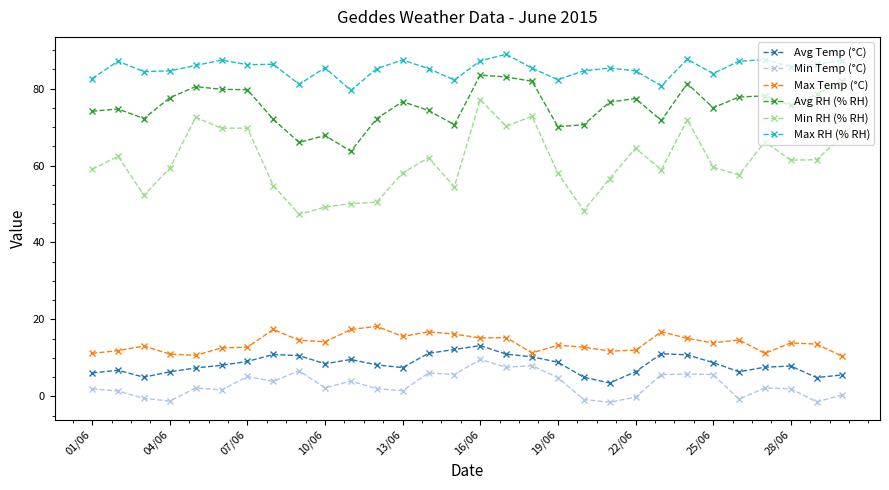

List the series in order of their peak value, lowest first.

Min Temp (°C), Avg Temp (°C), Max Temp (°C), Min RH (% RH), Avg RH (% RH), Max RH (% RH)